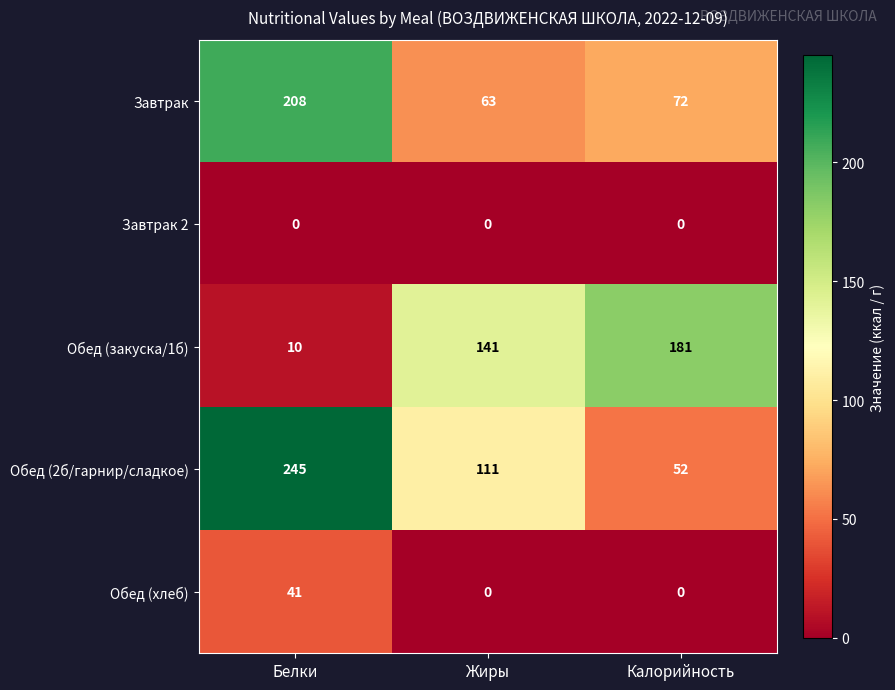

What is the difference between the Обед (2б/гарнир/сладкое) values at Жиры and Белки?

134